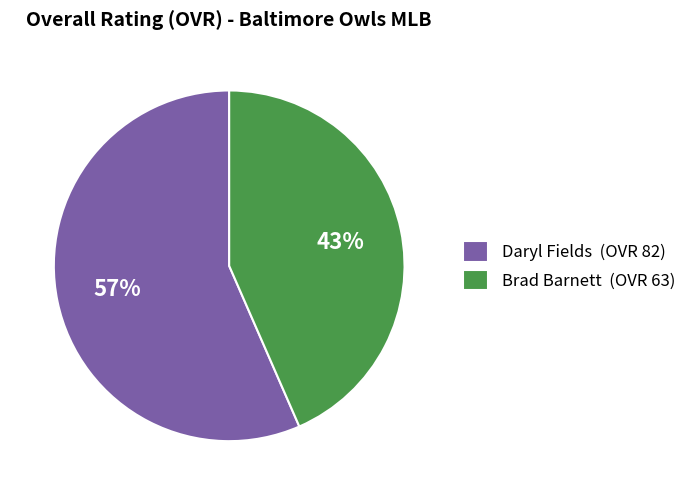

What percentage is the Daryl Fields slice, to the nearest percent?

57%